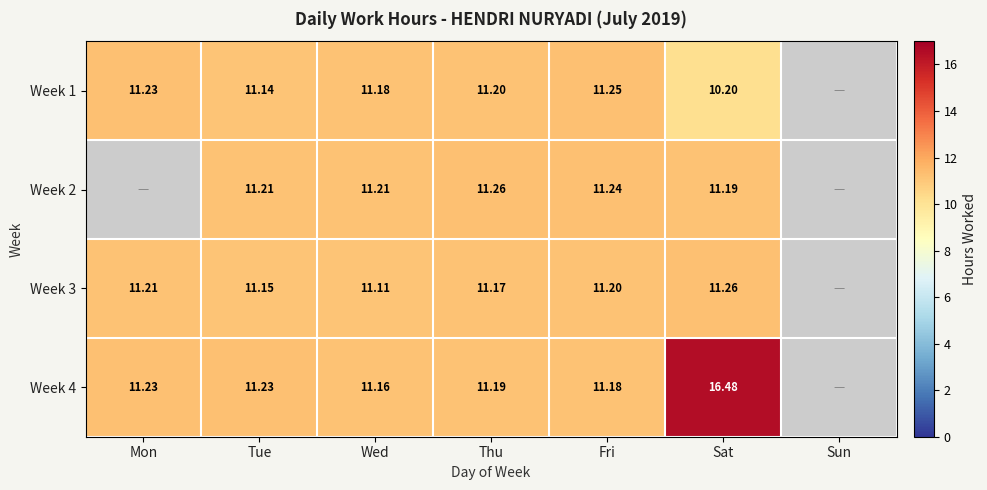

What is the sum of the Week 2 values at Sat and Wed?

22.4